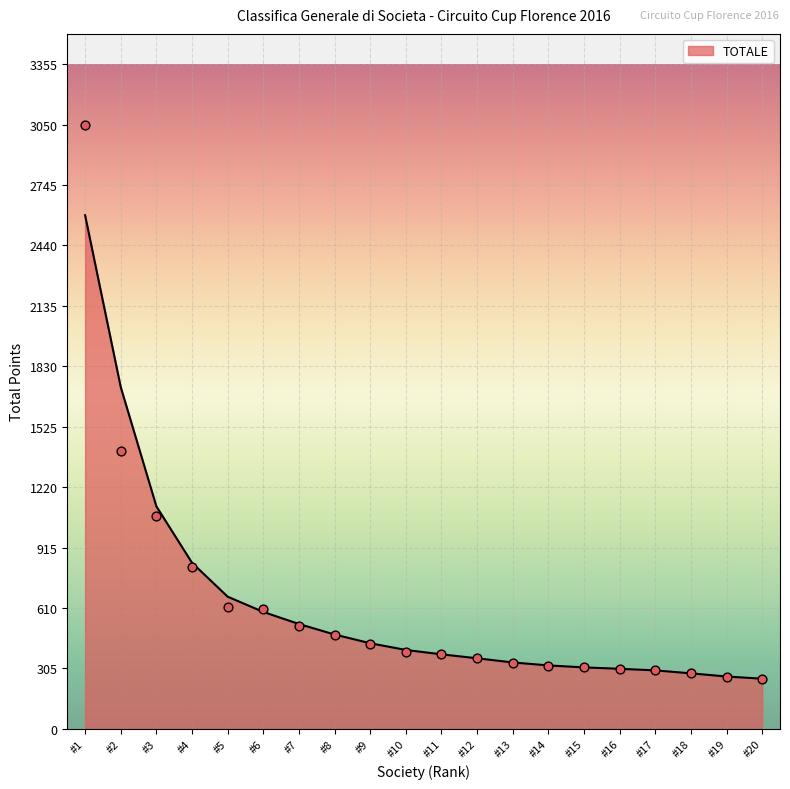

Which category has the highest value in the TOTALE series?

#1